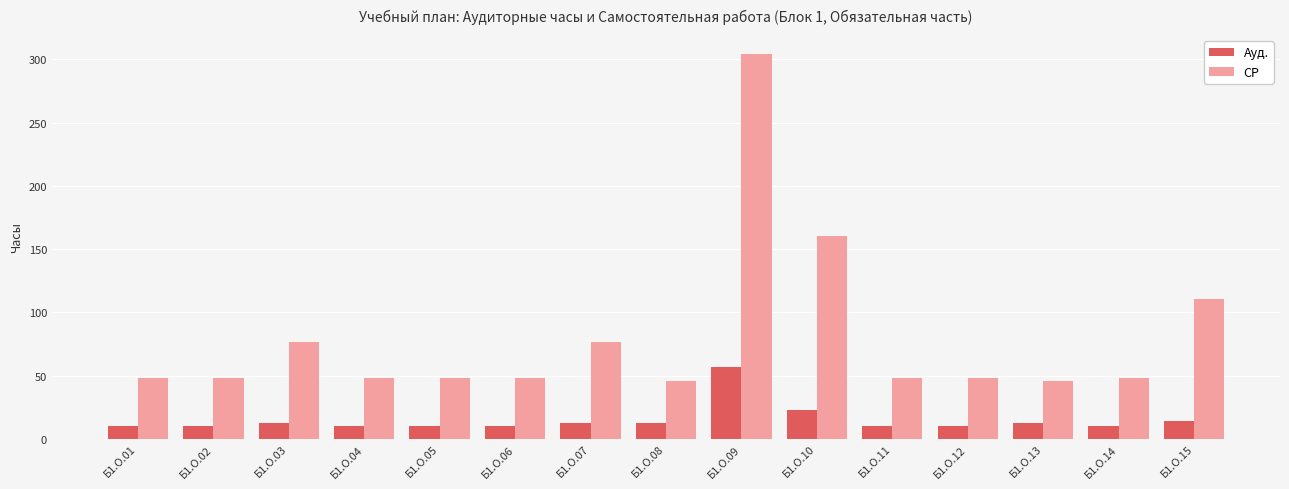

What is the total value across all series at Б1.О.06?

58.0